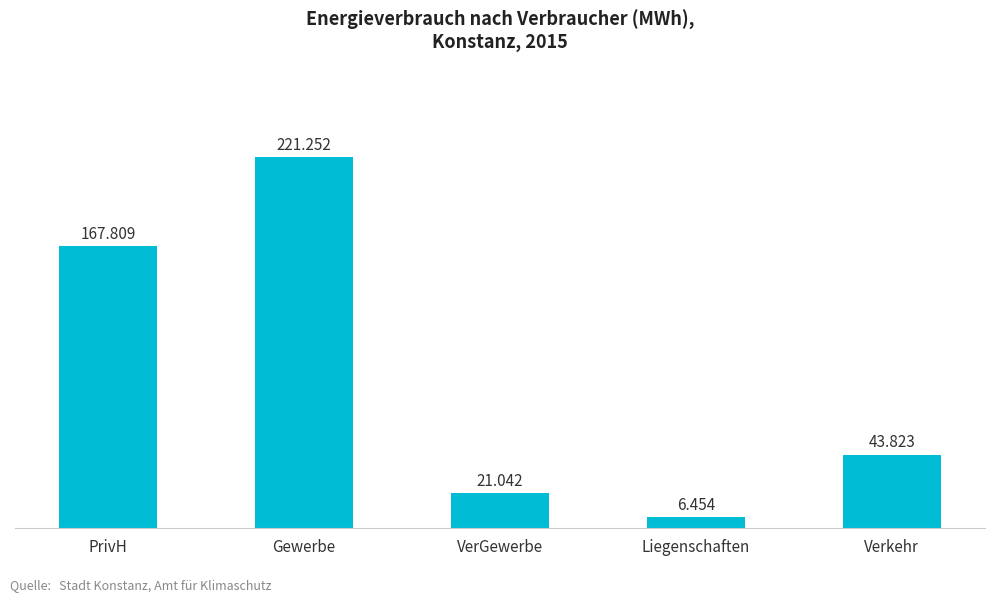

Between VerGewerbe and Gewerbe, which is larger?

Gewerbe